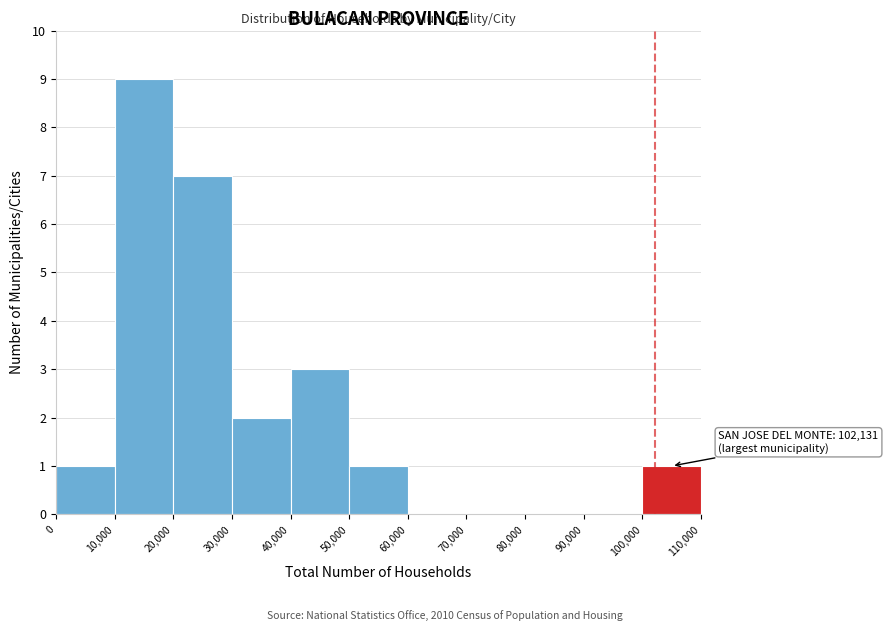

Over which range of the x-axis is the bar tallest?

10,000 to 20,000